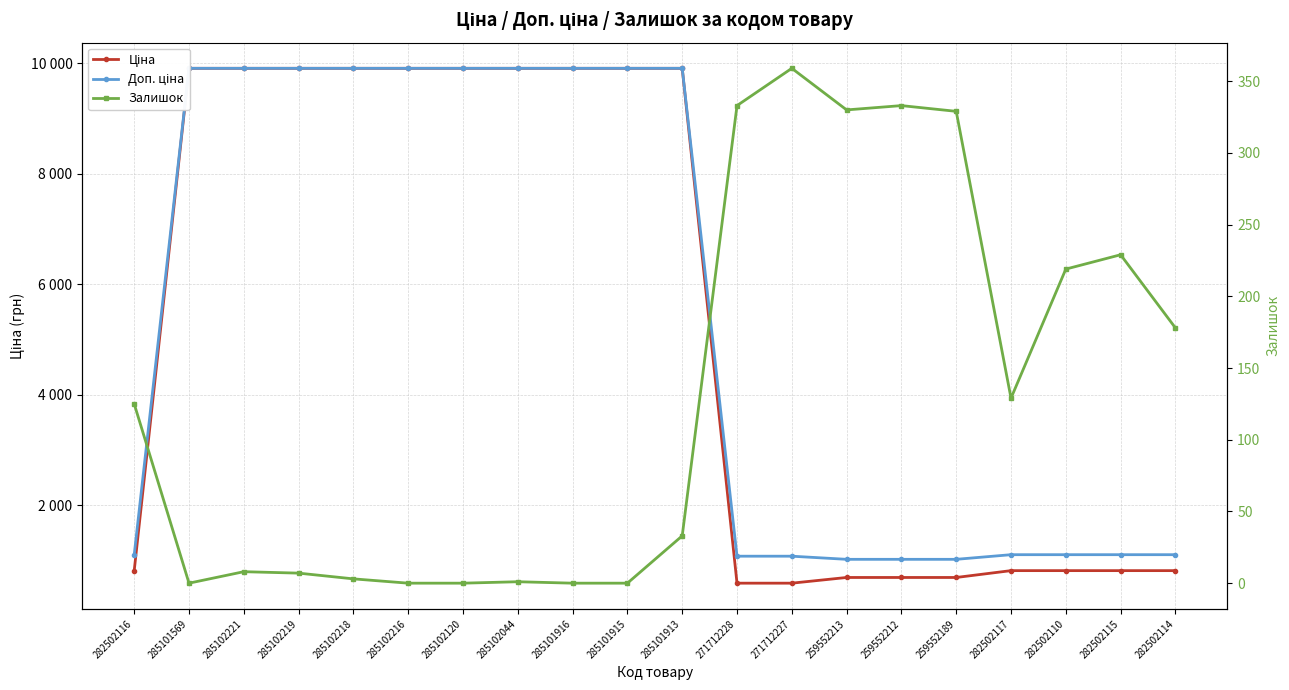

What is the difference between the maximum and minimum values in the Ціна series?

9322.5